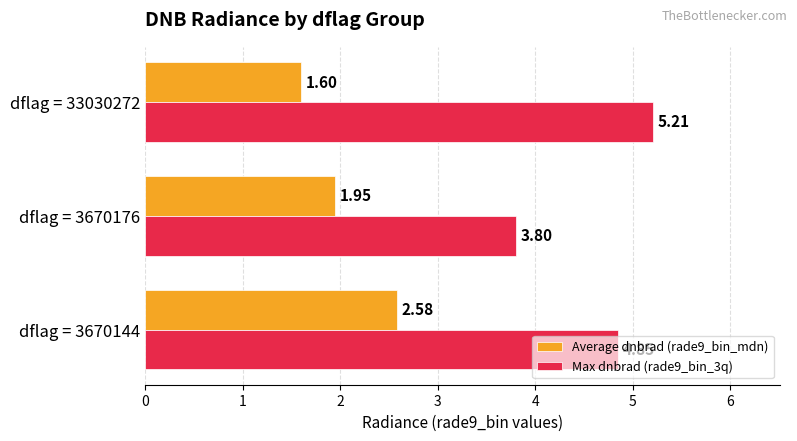

At which label is Average dnbrad (rade9_bin_mdn) closest to 2?

dflag = 3670176